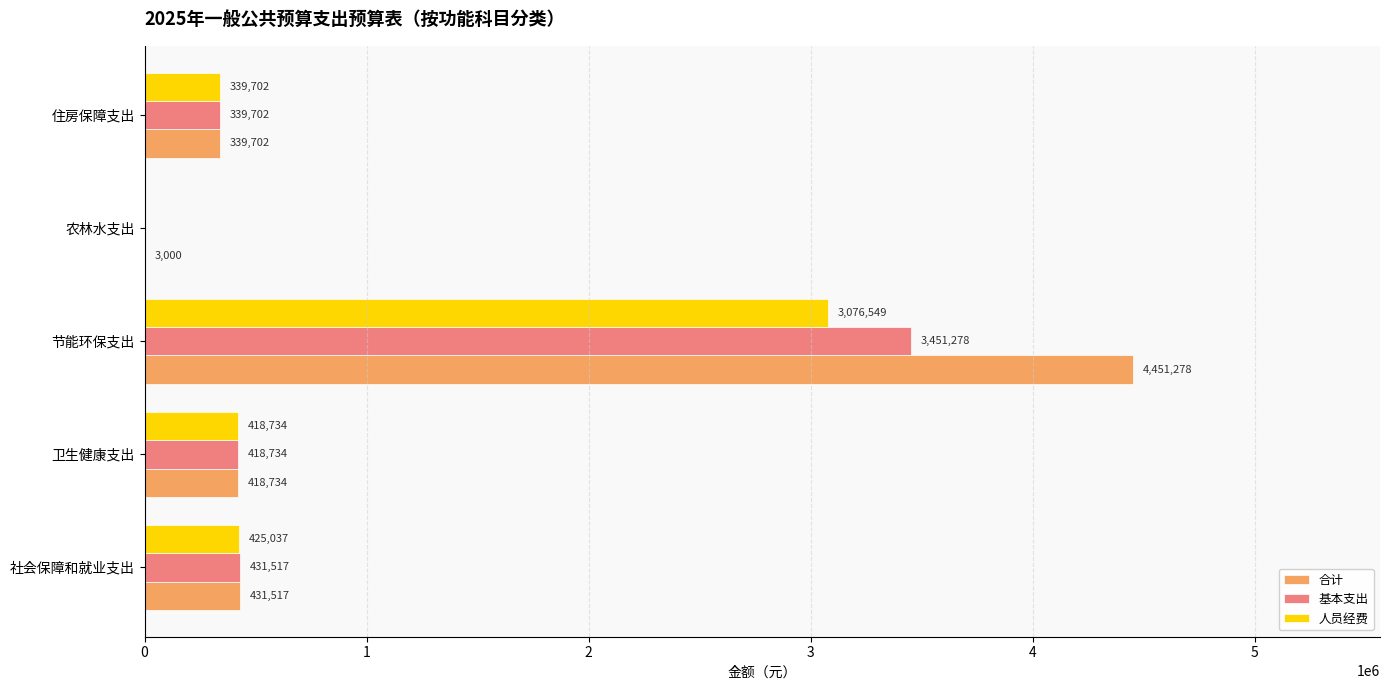

At which label is 人员经费 closest to 1538274?

社会保障和就业支出